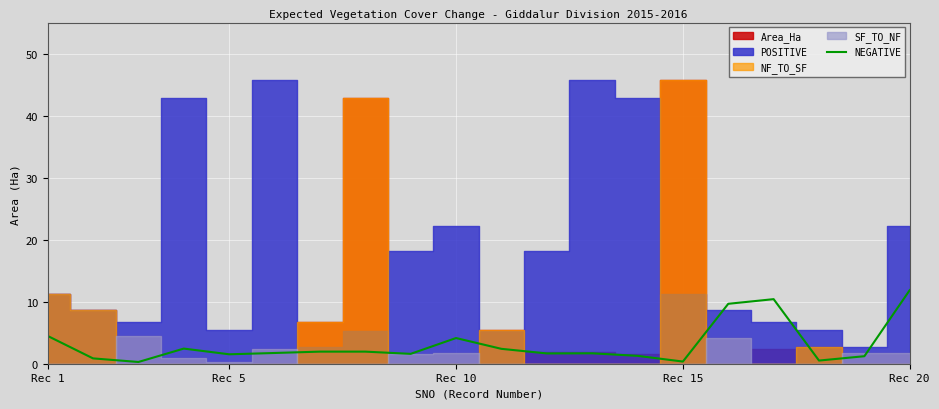

What is the difference between the second highest and second lowest values?

10.1